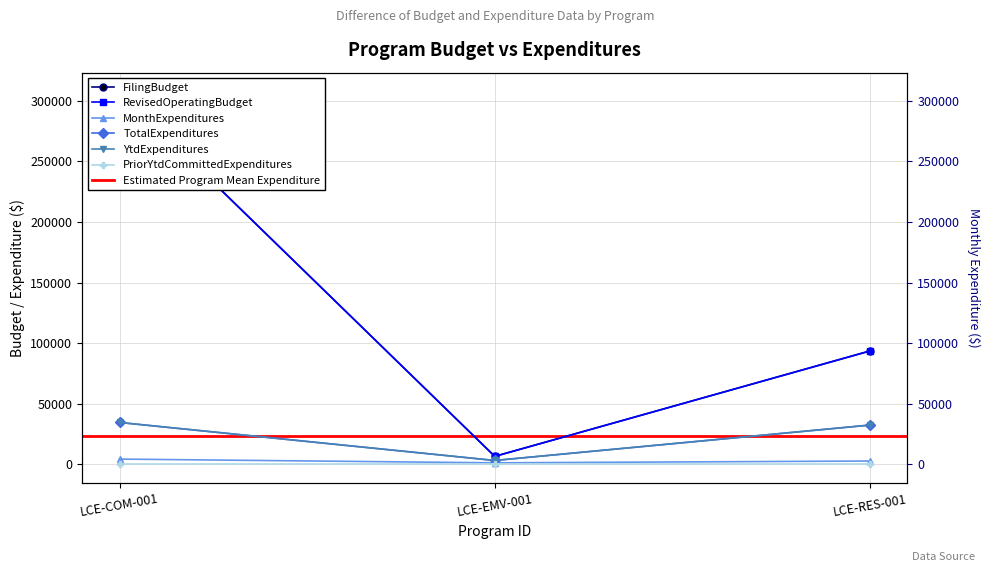

Between LCE-COM-001 and LCE-RES-001, which series saw the biggest shift?

FilingBudget